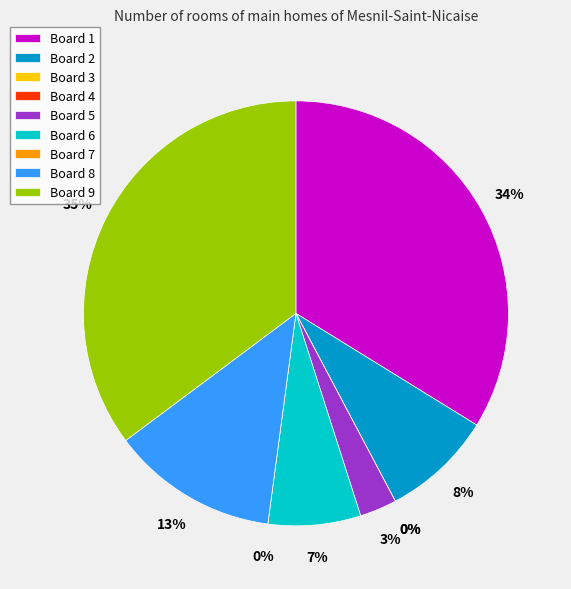

Count the number of slices in the pie.

9